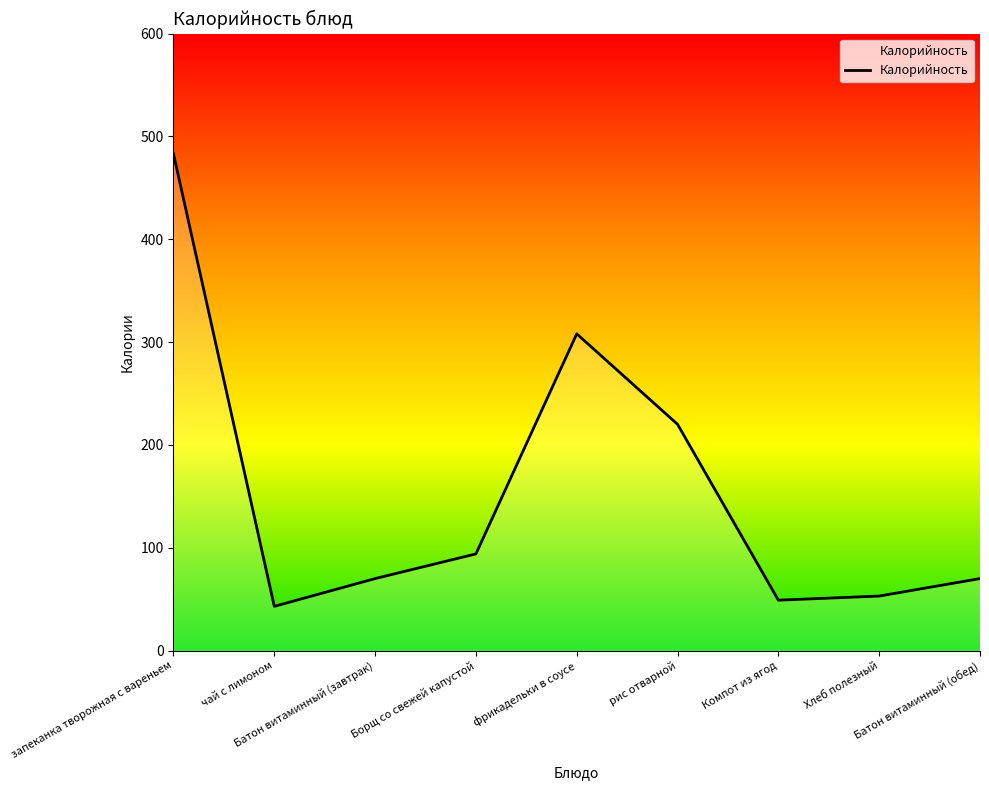

Which has a higher value, запеканка творожная с вареньем or Хлеб полезный?

запеканка творожная с вареньем